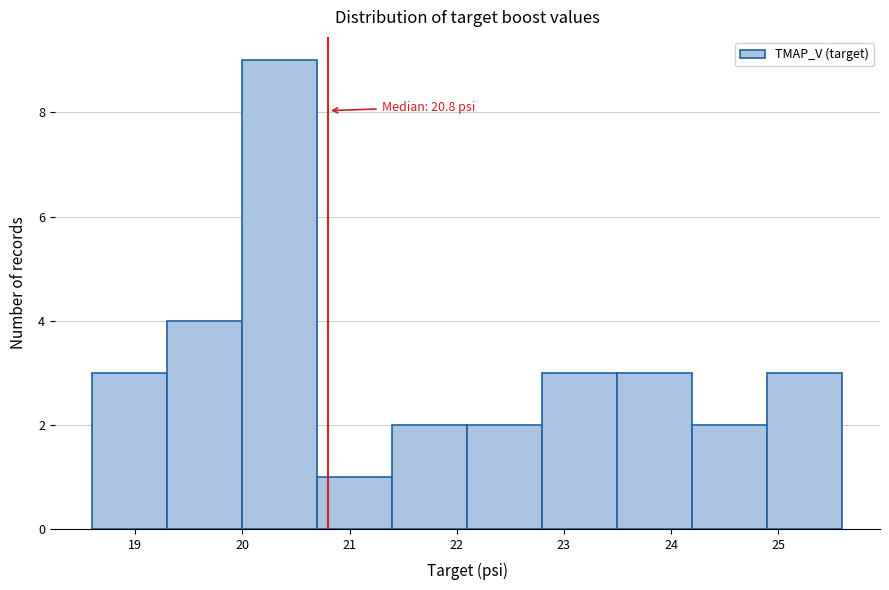

Which range on the x-axis has the tallest bar?

20.0 to 20.7